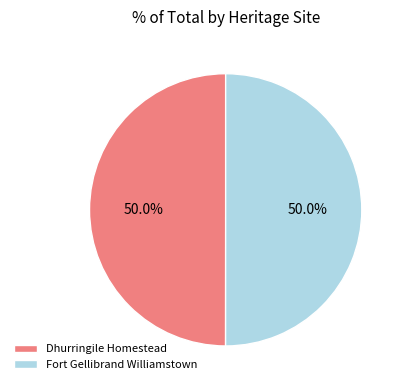

What percentage is NOT represented by Dhurringile Homestead?

50.0%